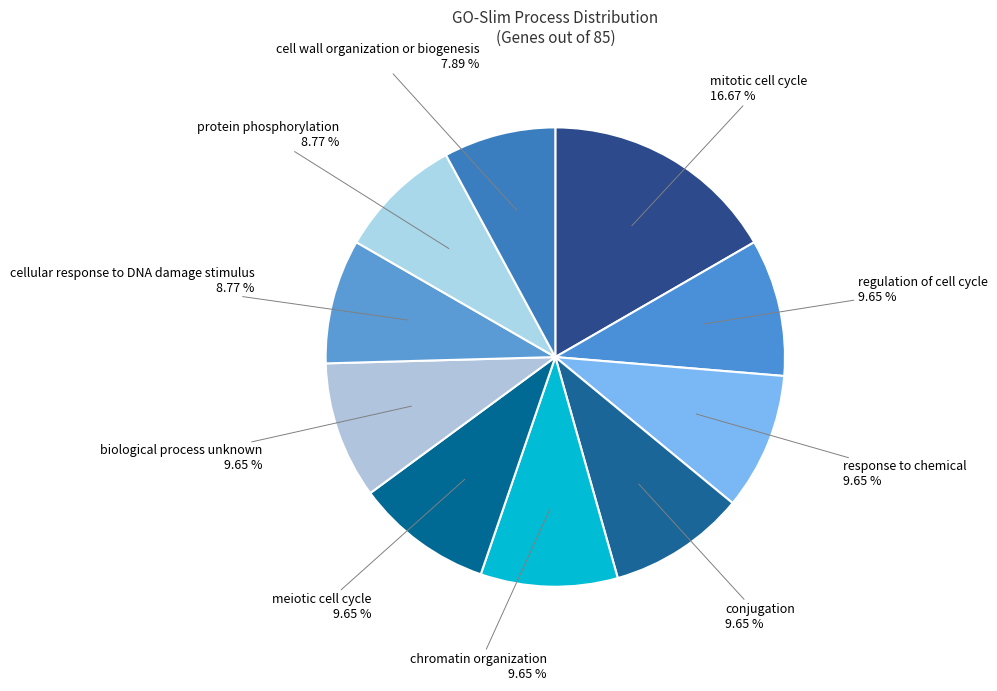

Count the number of slices in the pie.

10